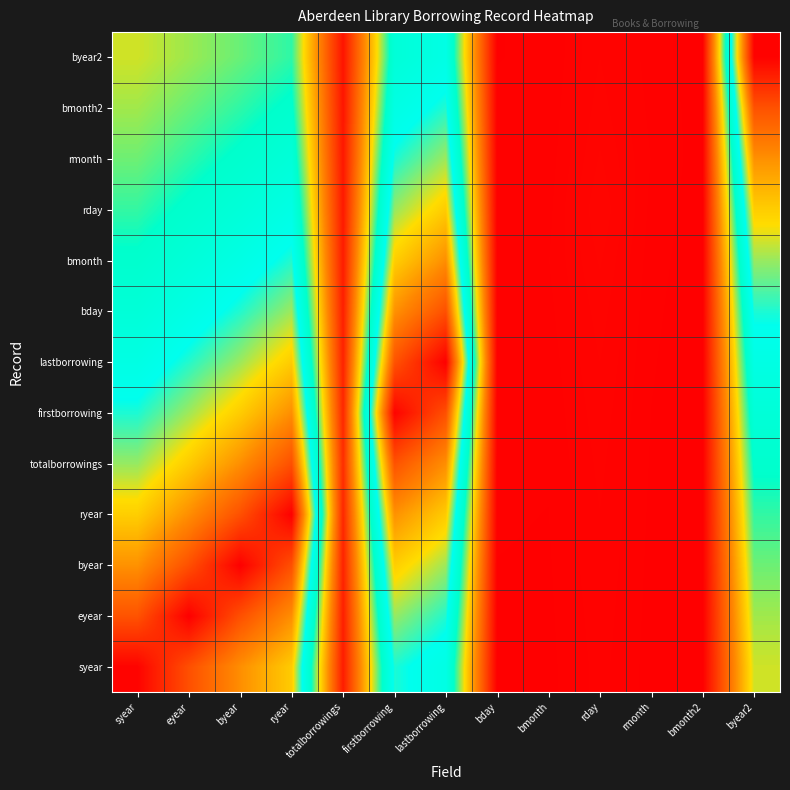

At which category is the sum across all series the highest?

lastborrowing